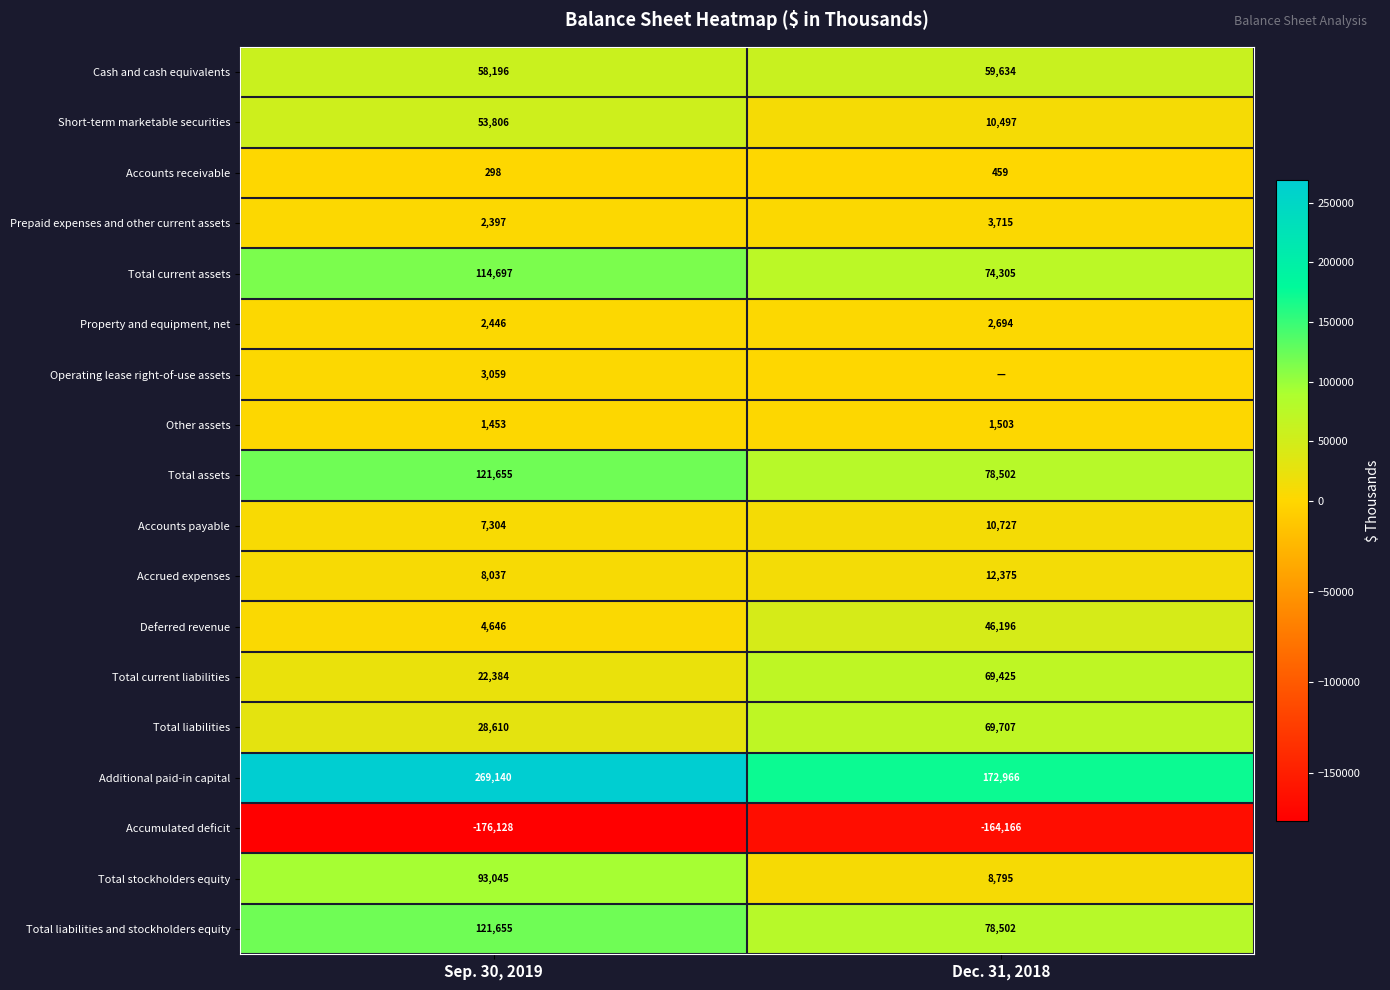

True or false: Accounts receivable has a value of 140 at Sep. 30, 2019.

False